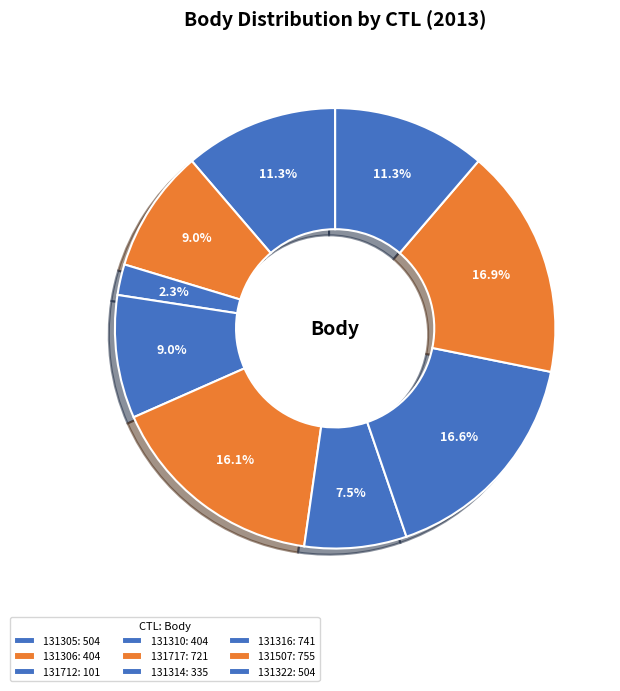

How many slices are in this pie chart?

9